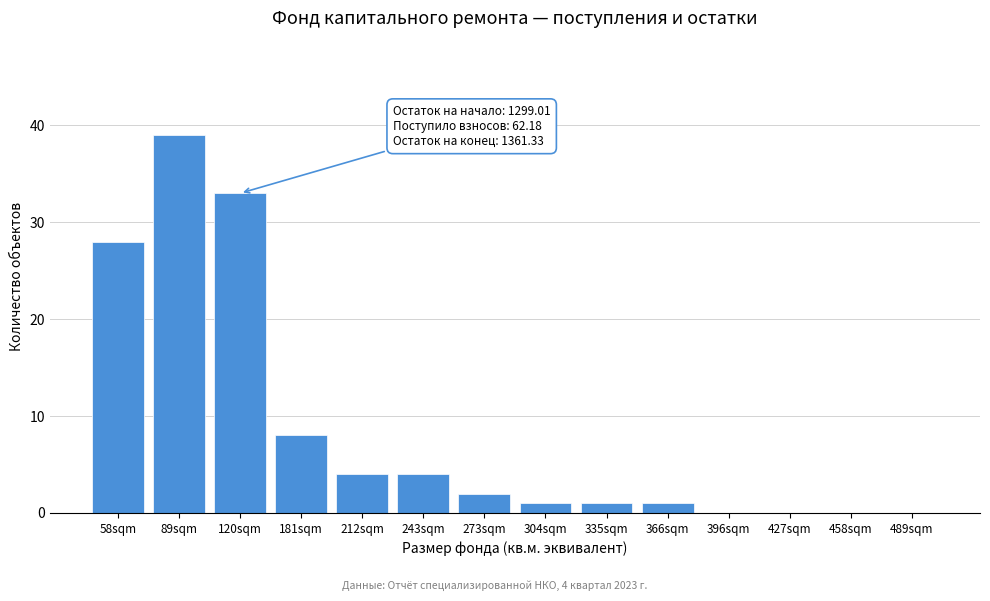

Reading left to right, what are all the values shown in this chart?

58sqm=28	89sqm=39	120sqm=33	181sqm=8	212sqm=4	243sqm=4	273sqm=2	304sqm=1	335sqm=1	366sqm=1	396sqm=0	427sqm=0	458sqm=0	489sqm=0